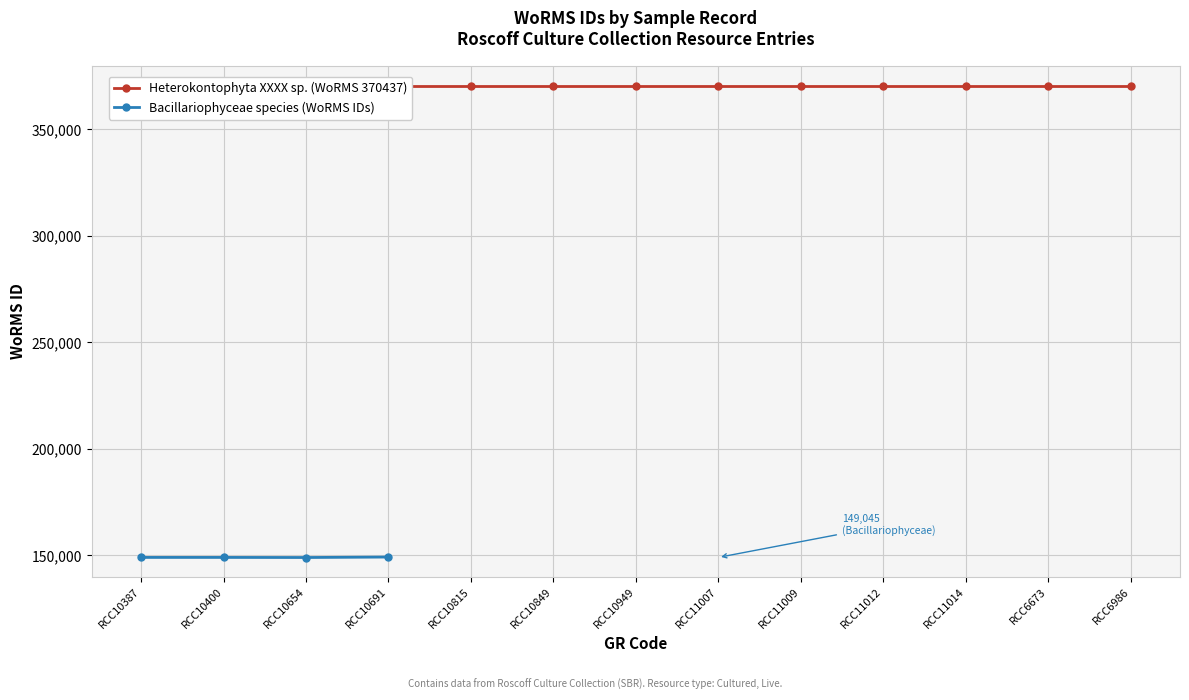

What is the value of the Bacillariophyceae species (WoRMS IDs) point at the 2nd from the left?

149045.0